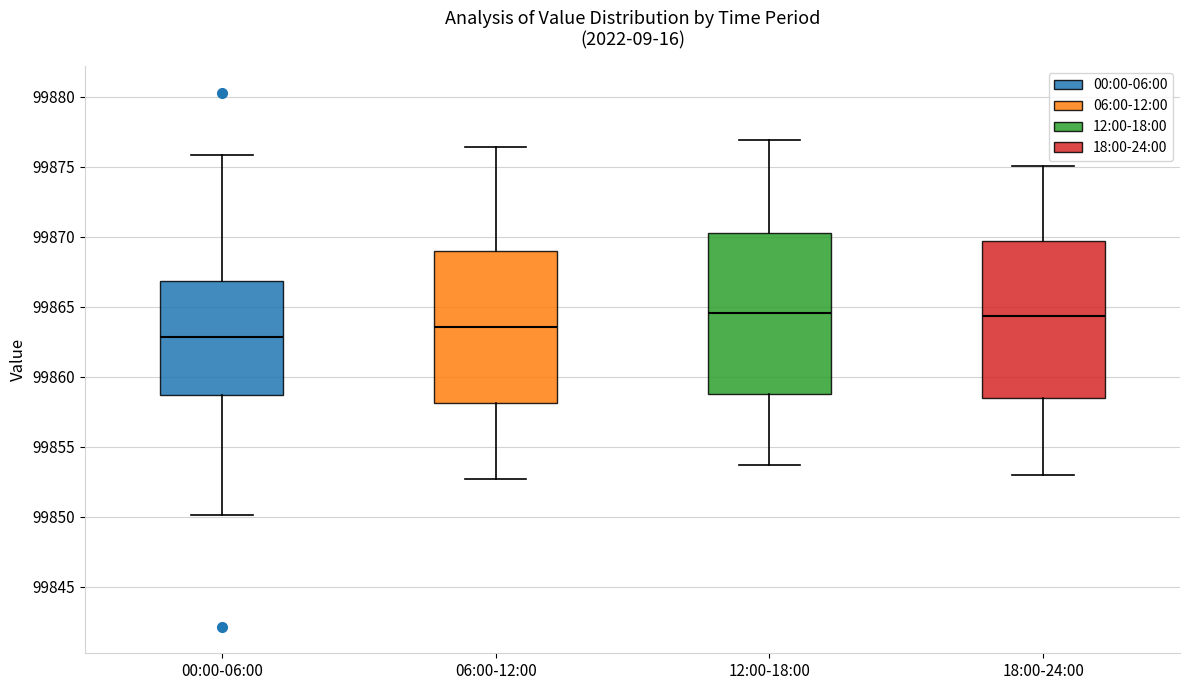

Where does the lower whisker of the box for 00:00-06:00 end on the y-axis? The values are not printed on the chart, so give them approximately, as read against the axis.

99850.0